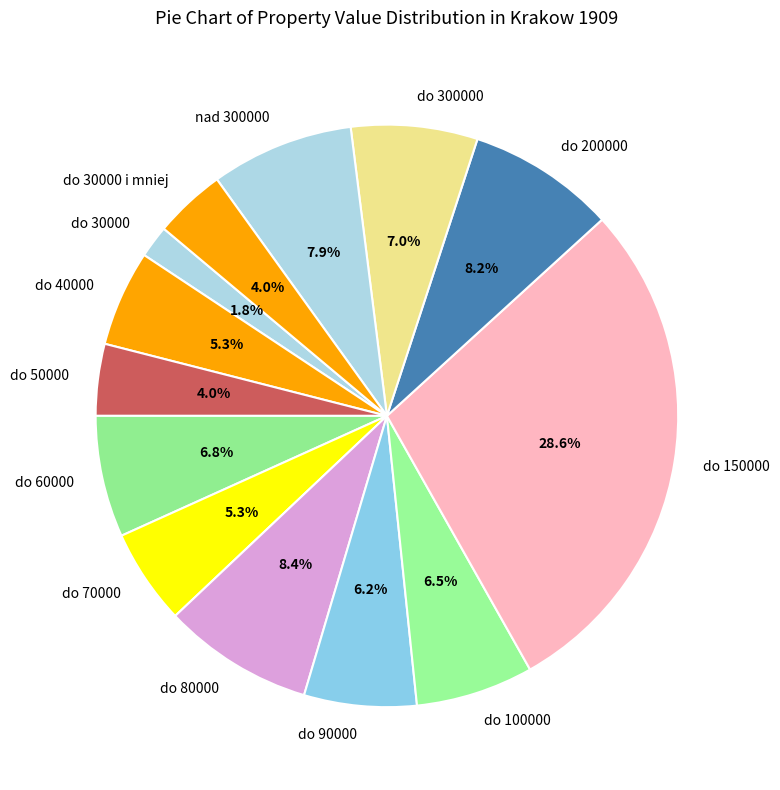

Between do 60000 and do 30000 i mniej, which is larger?

do 60000